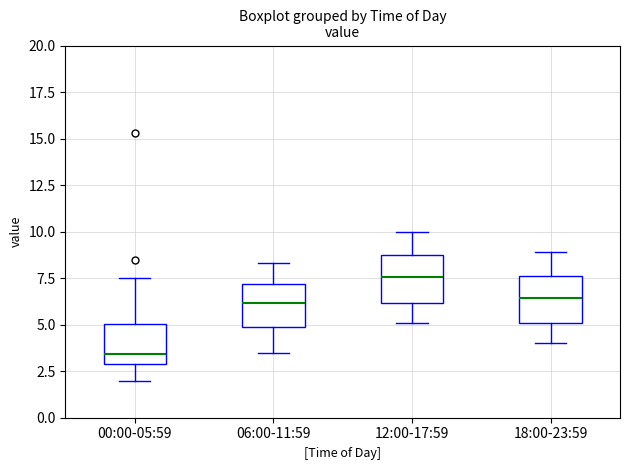

Reading left to right, transcribe this box plot: for each box, give where its median line is, the range the box spans, and where its two whiskers end, as read against the y-axis. The values are not printed on the chart, so give them approximately, as read against the axis.

00:00-05:59: median 3.5, box 3.0 to 5.0, whiskers 2.0 to 7.5
06:00-11:59: median 6.0, box 5.0 to 7.0, whiskers 3.5 to 8.5
12:00-17:59: median 7.5, box 6.0 to 8.5, whiskers 5.0 to 10.0
18:00-23:59: median 6.5, box 5.0 to 7.5, whiskers 4.0 to 9.0